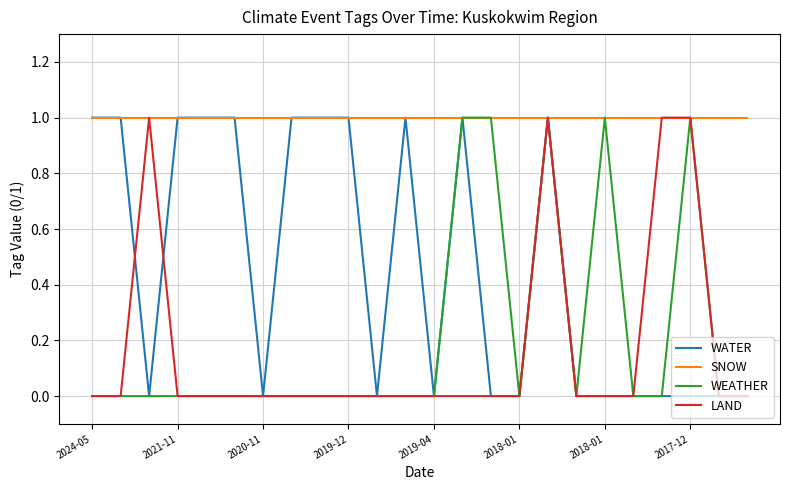

Which series has the largest total across all categories?

SNOW